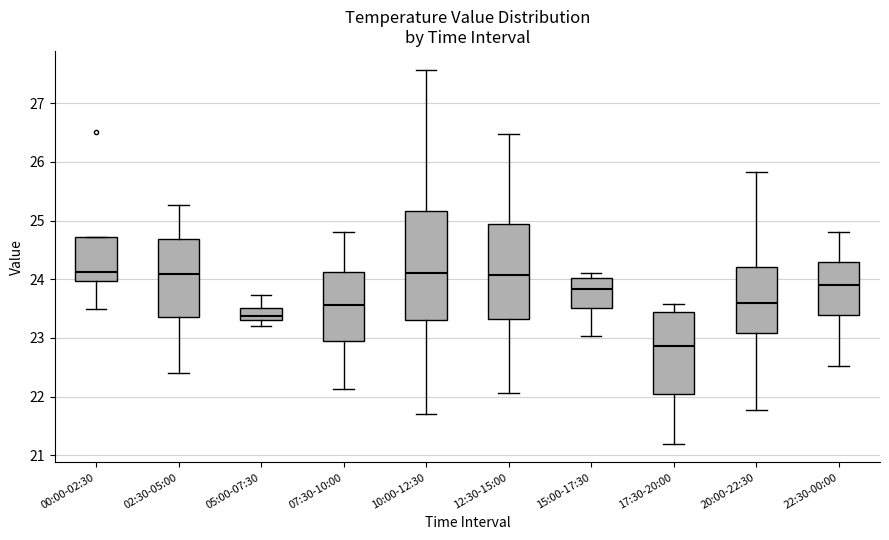

Comparing the boxes themselves (not the whiskers), which one is the tallest?

10:00-12:30